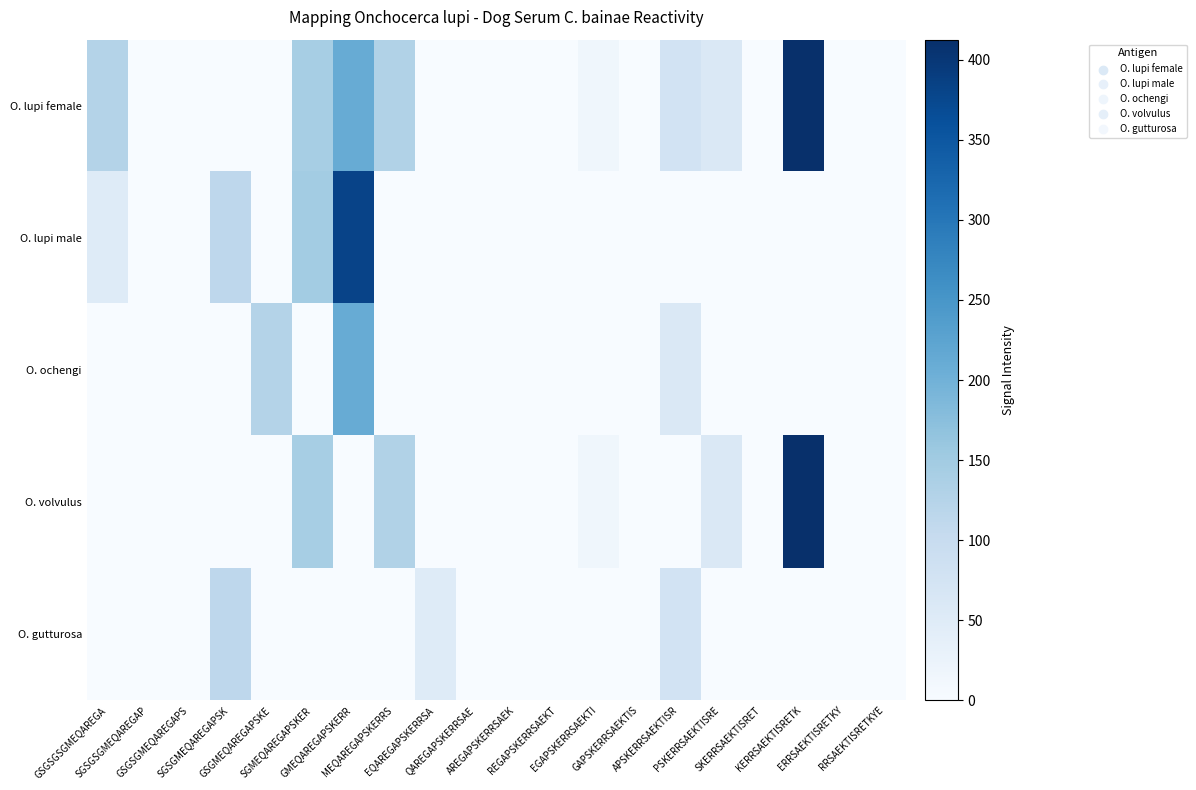

Which series has the largest range (max minus min)?

O. lupi female